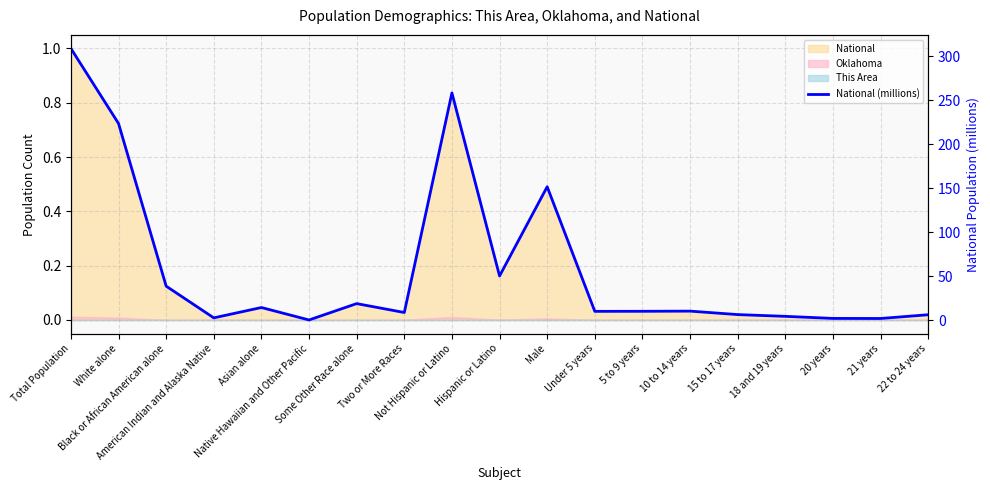

How many lines are shown in the chart?

1